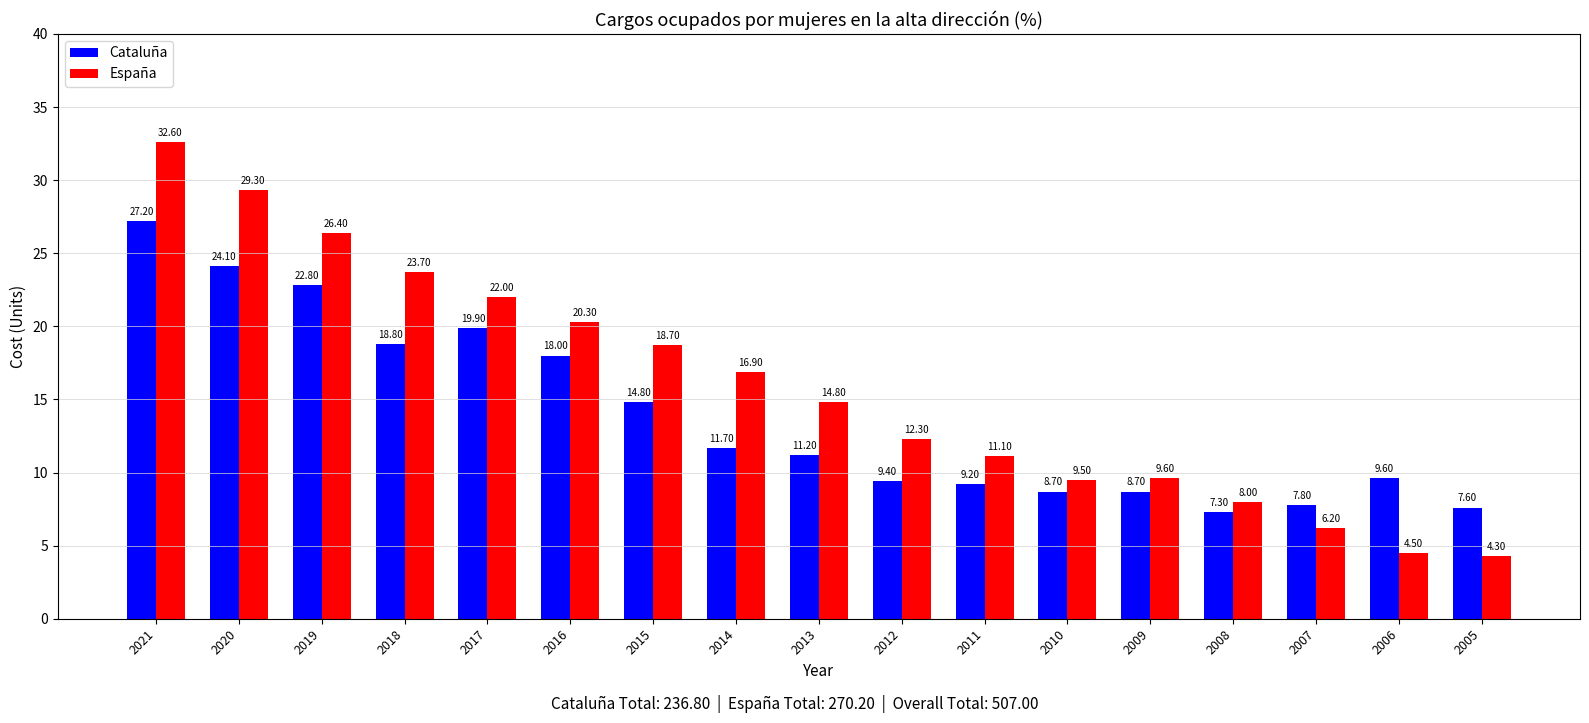

What are all the series names shown in the legend?

Cataluña, España